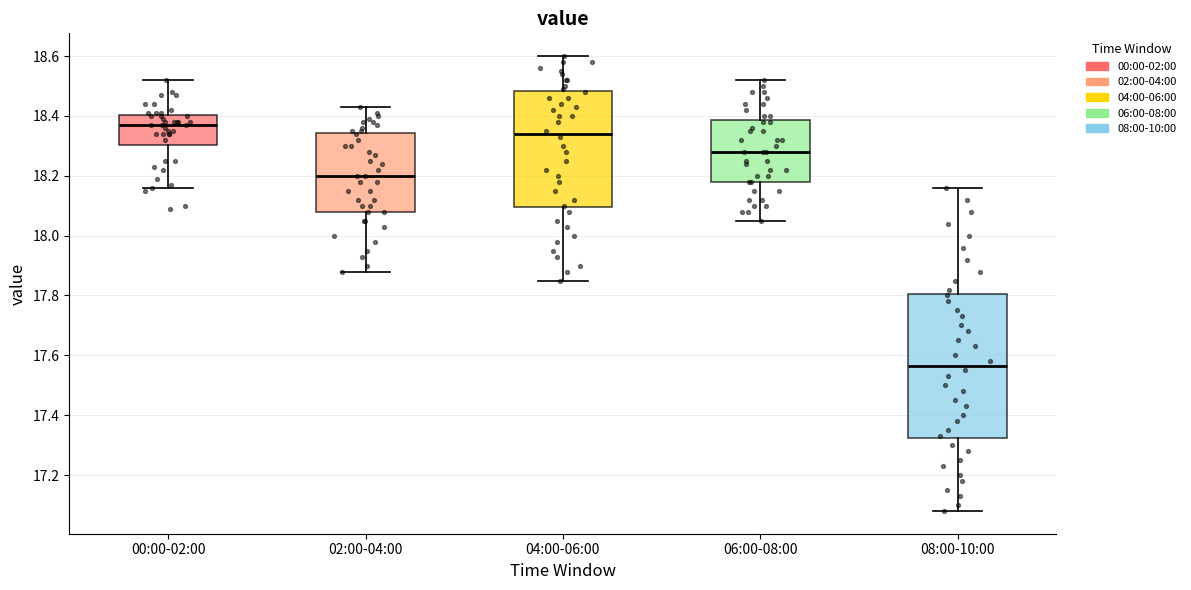

Reading left to right, read every box against the y-axis: the position of its median line, the range the box covers, and the ends of its whiskers. The values are not printed on the chart, so give them approximately, as read against the axis.

00:00-02:00: median 18.38, box 18.30 to 18.40, whiskers 18.16 to 18.52
02:00-04:00: median 18.20, box 18.08 to 18.34, whiskers 17.88 to 18.44
04:00-06:00: median 18.34, box 18.10 to 18.48, whiskers 17.86 to 18.60
06:00-08:00: median 18.28, box 18.18 to 18.38, whiskers 18.06 to 18.52
08:00-10:00: median 17.56, box 17.32 to 17.80, whiskers 17.08 to 18.16